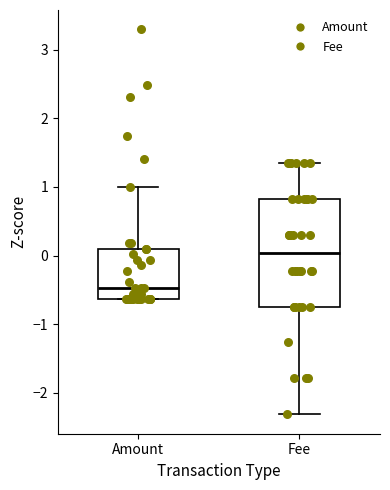

Which box's median line is the highest?

Fee